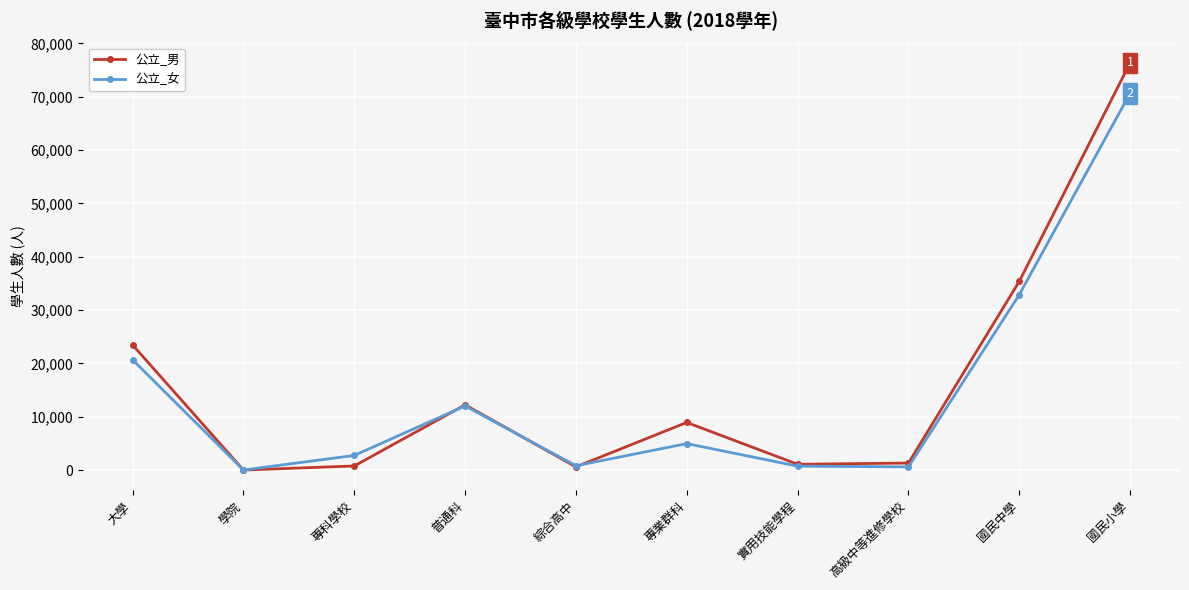

Which label corresponds to the largest value in the chart?

國民小學